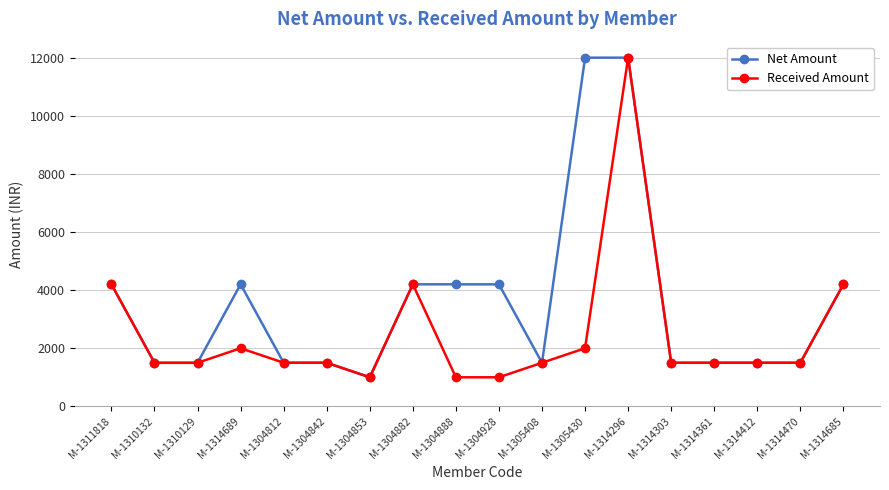

How many data points in Net Amount are less than 1500?

5